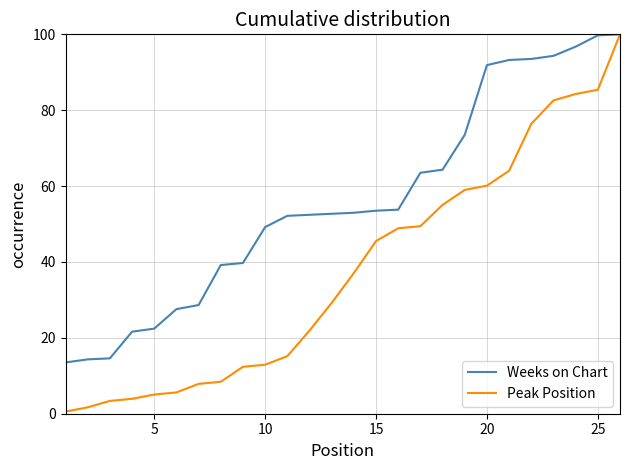

What is the minimum value shown in the chart?

0.6